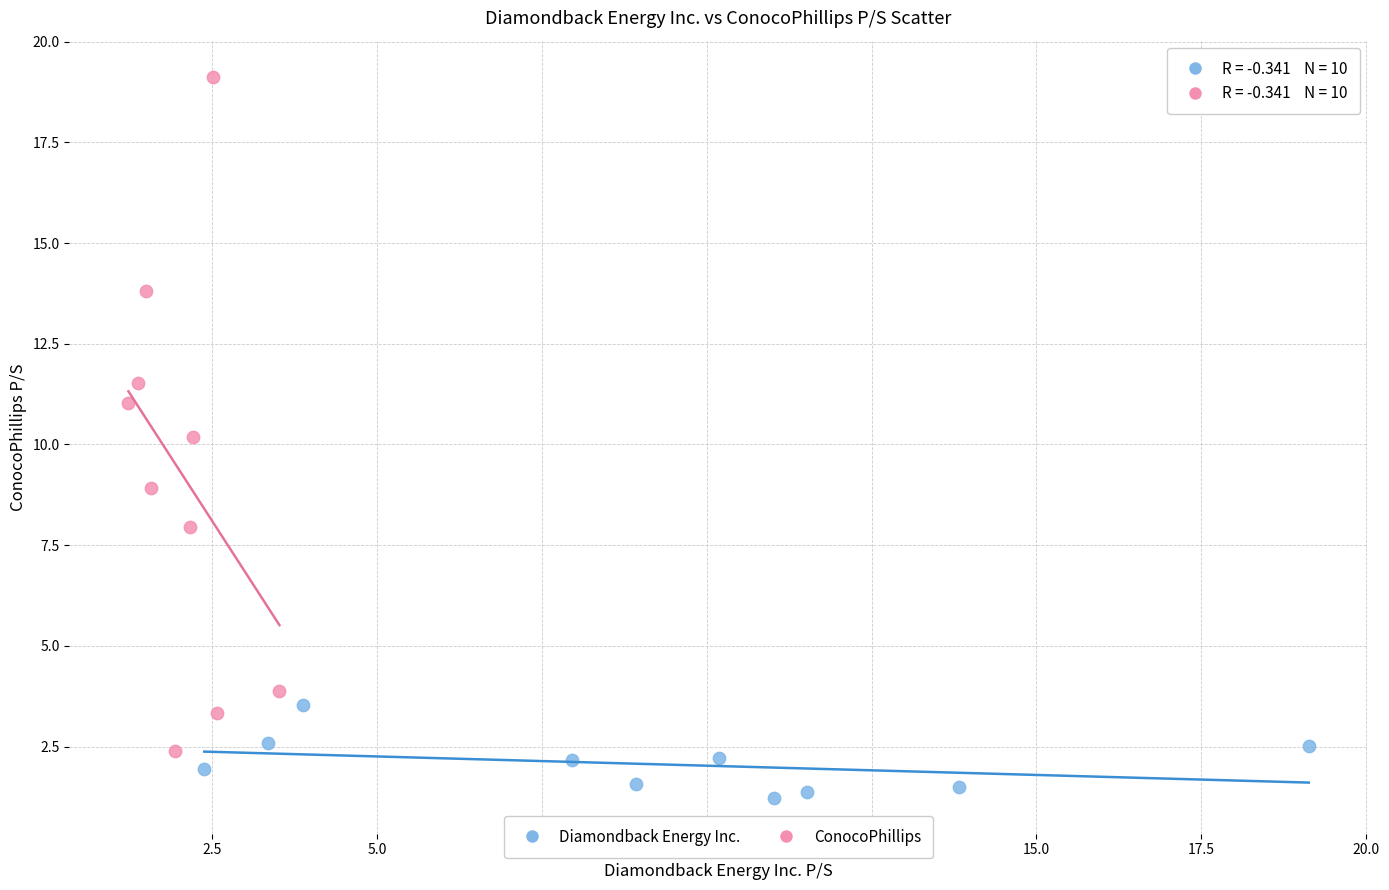

Which series contains the highest Y value?

ConocoPhillips